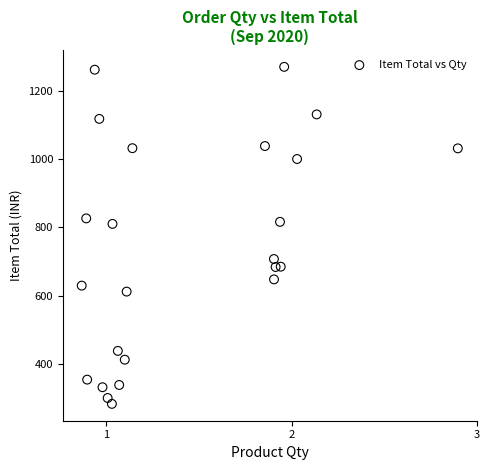

What is the range of Y values (max minus min)?

988.2